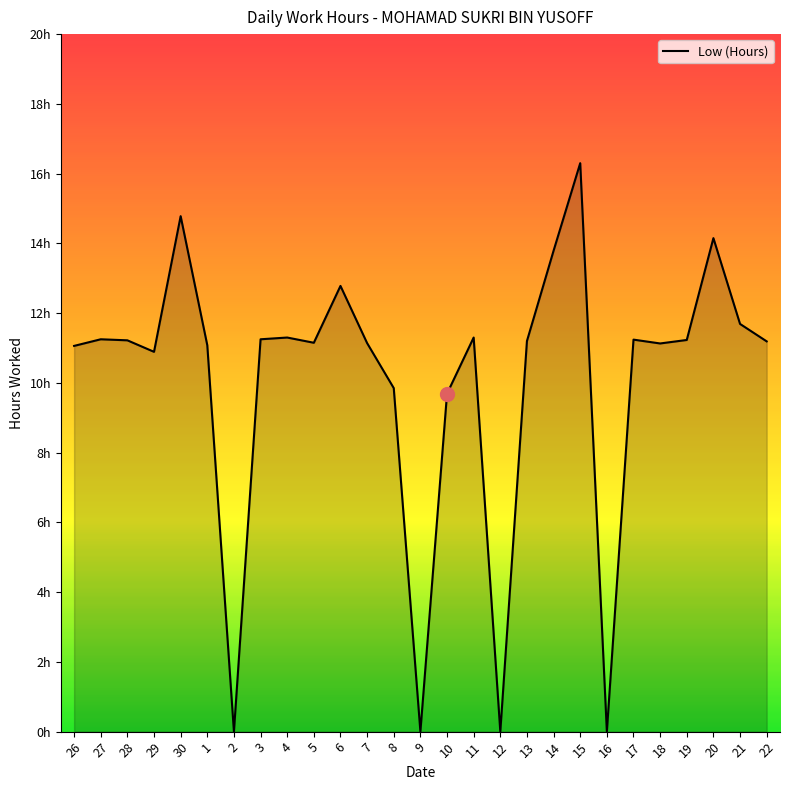

Does the chart have visible grid lines?

No